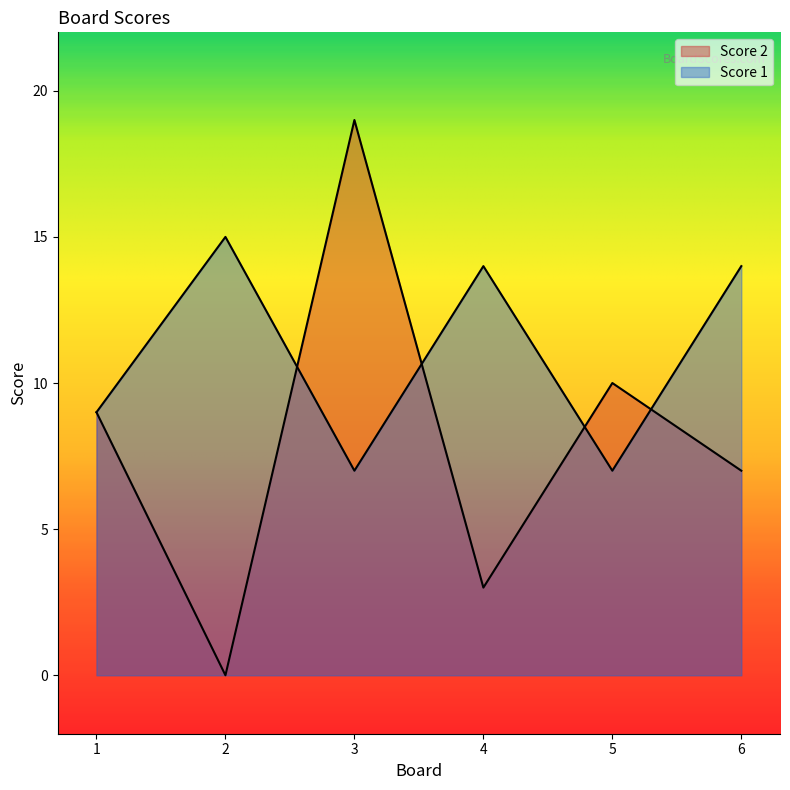

What is the value of the Score 1 point at the 2nd from the left?

15